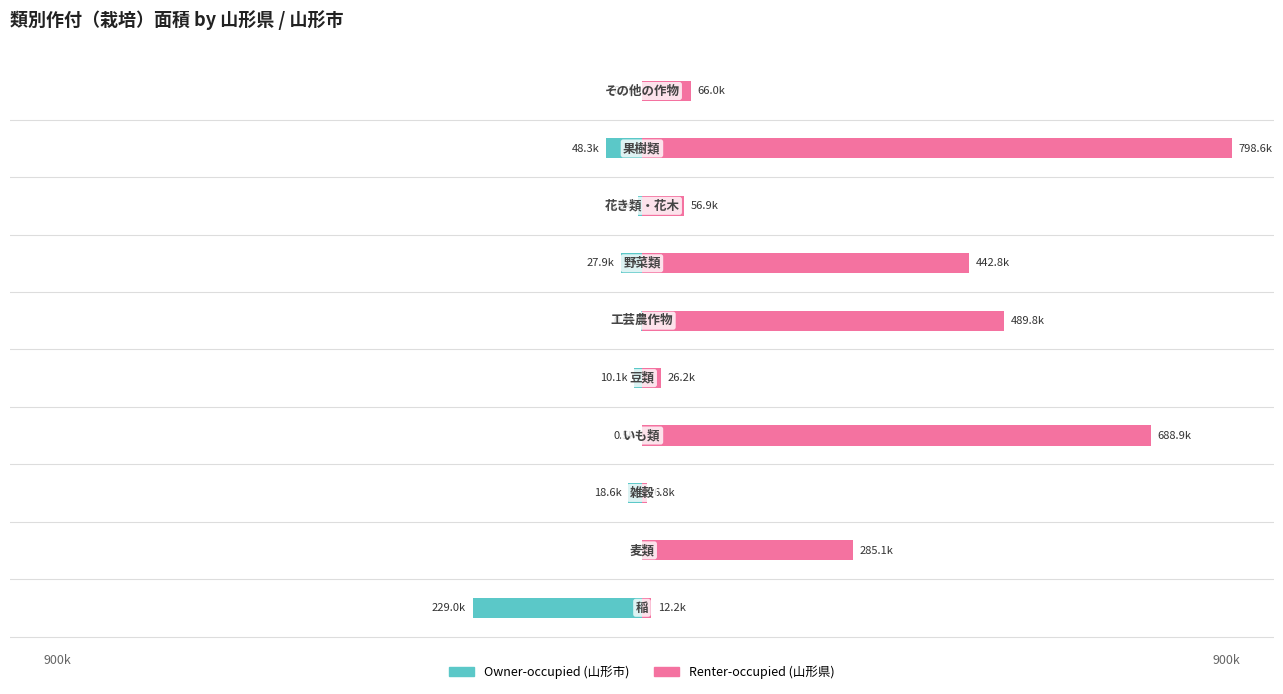

What are all the series names shown in the legend?

Owner-occupied (山形市), Renter-occupied (山形県)